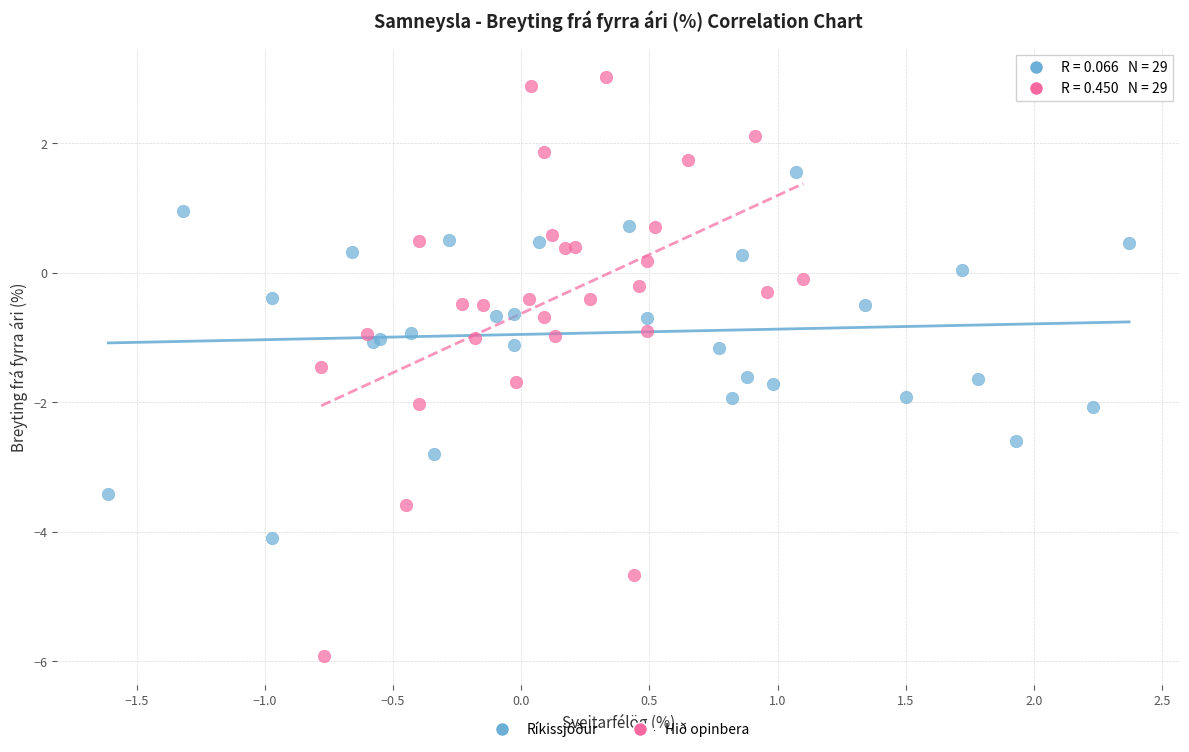

Which series has the largest Y range (max minus min)?

Hið opinbera